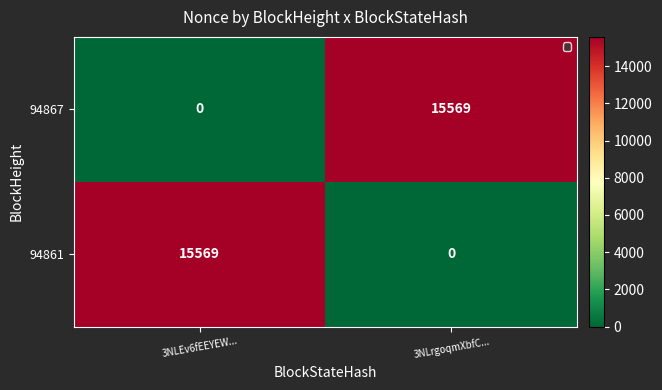

The 94861 series shows 15569 at 3NLEv6fEEYEW.... True or false?

True